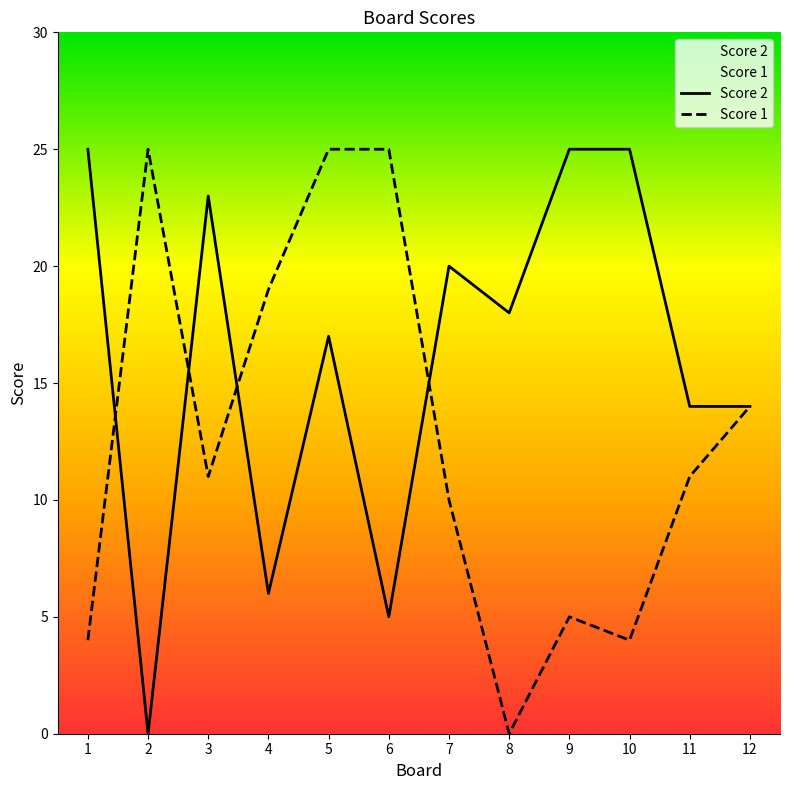

List the series in order of their peak value, lowest first.

Score 2, Score 1